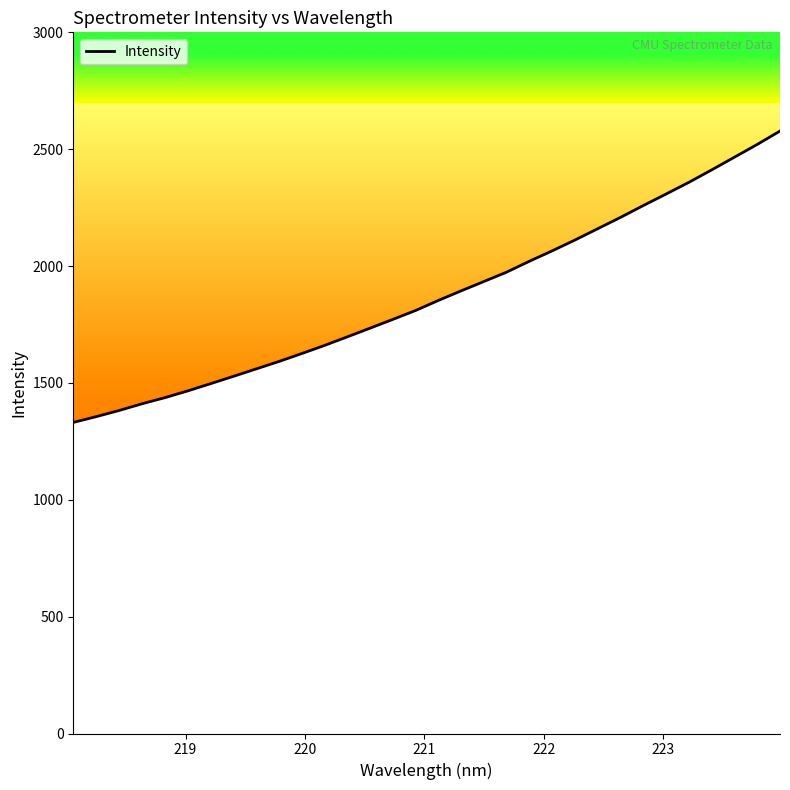

What is the difference between the maximum and minimum values?

1246.7